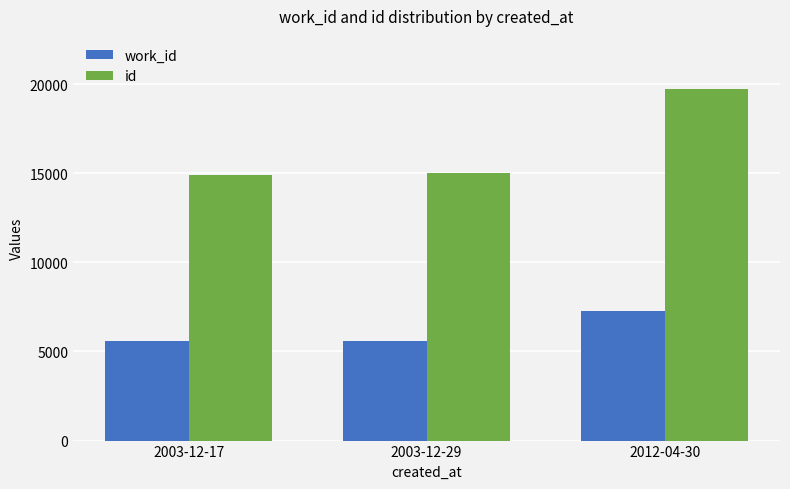

How many data points does each series have?

3